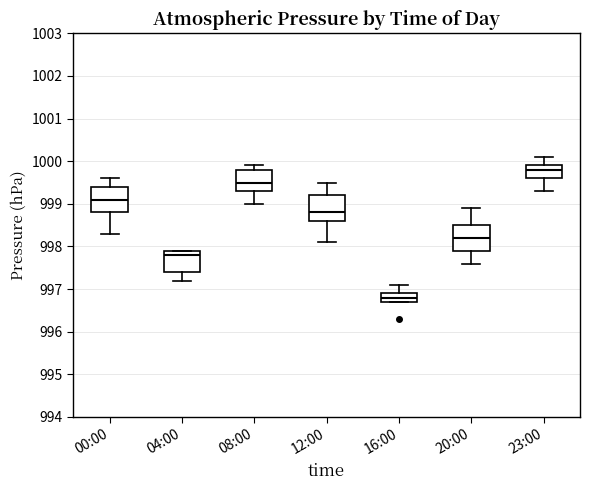

Reading left to right, read every box against the y-axis: the position of its median line, the range the box covers, and the ends of its whiskers. The values are not printed on the chart, so give them approximately, as read against the axis.

00:00: median 999.1, box 998.8 to 999.4, whiskers 998.3 to 999.6
04:00: median 997.8, box 997.4 to 997.9, whiskers 997.2 to 997.9
08:00: median 999.5, box 999.3 to 999.8, whiskers 999.0 to 999.9
12:00: median 998.8, box 998.6 to 999.2, whiskers 998.1 to 999.5
16:00: median 996.8, box 996.7 to 996.9, whiskers 996.7 to 997.1
20:00: median 998.2, box 997.9 to 998.5, whiskers 997.6 to 998.9
23:00: median 999.8, box 999.6 to 999.9, whiskers 999.3 to 1000.1